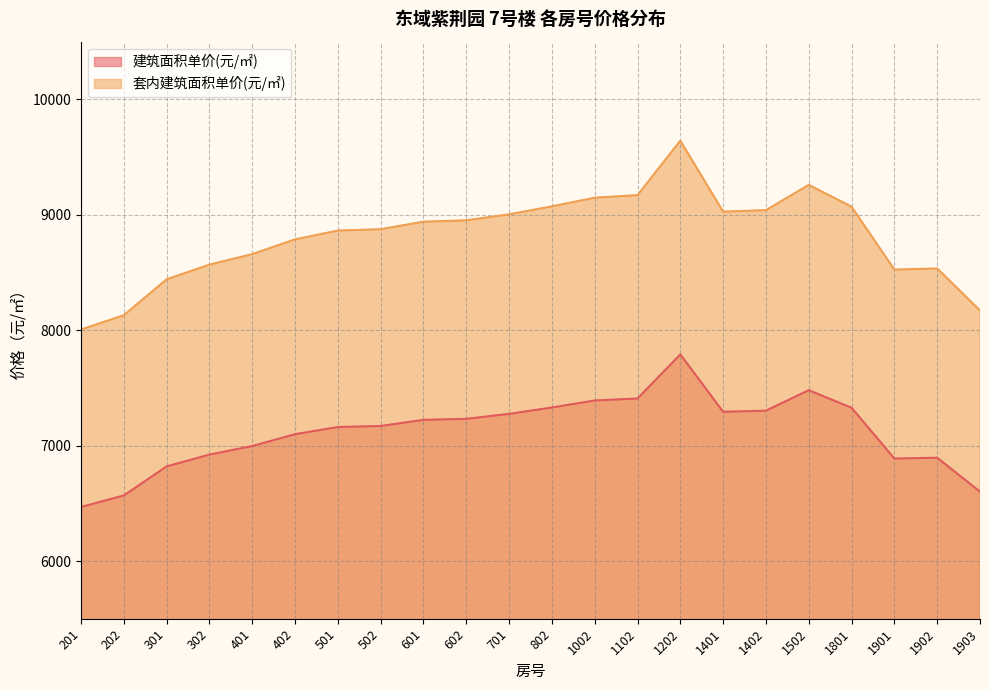

Between 1903 and 701, which is larger?

701